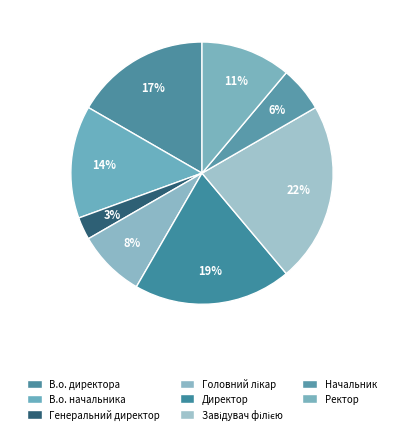

What is the largest slice in the pie chart?

Завідувач філією